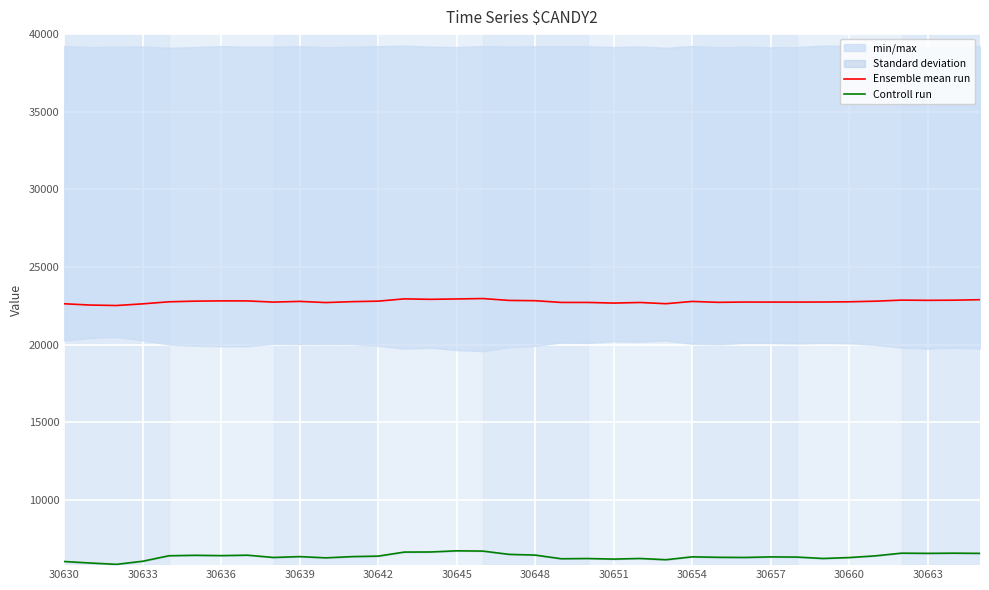

At which category is the sum across all series the highest?

16